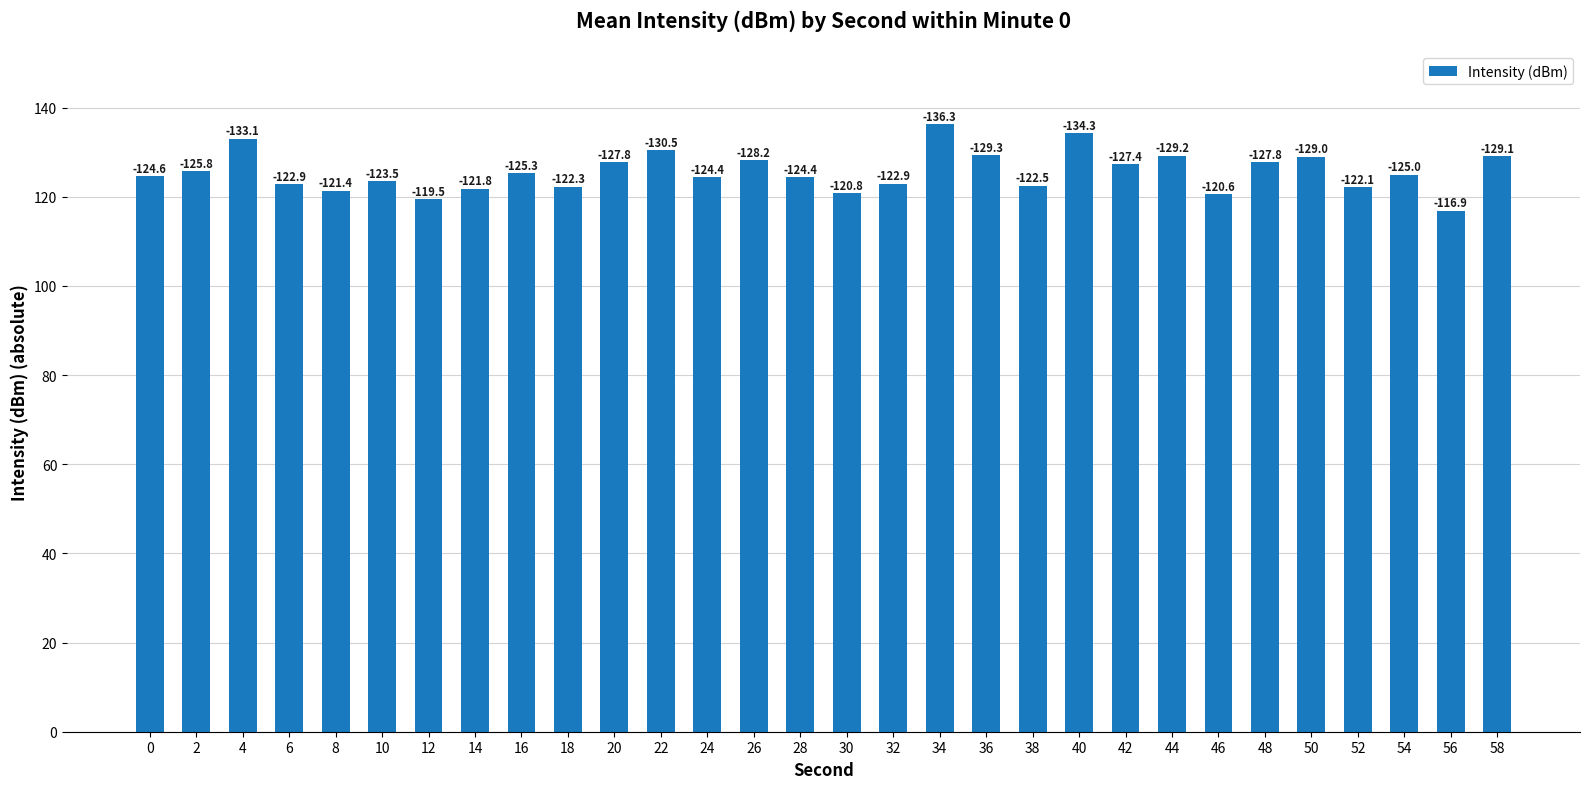

How many bars are there in total?

30